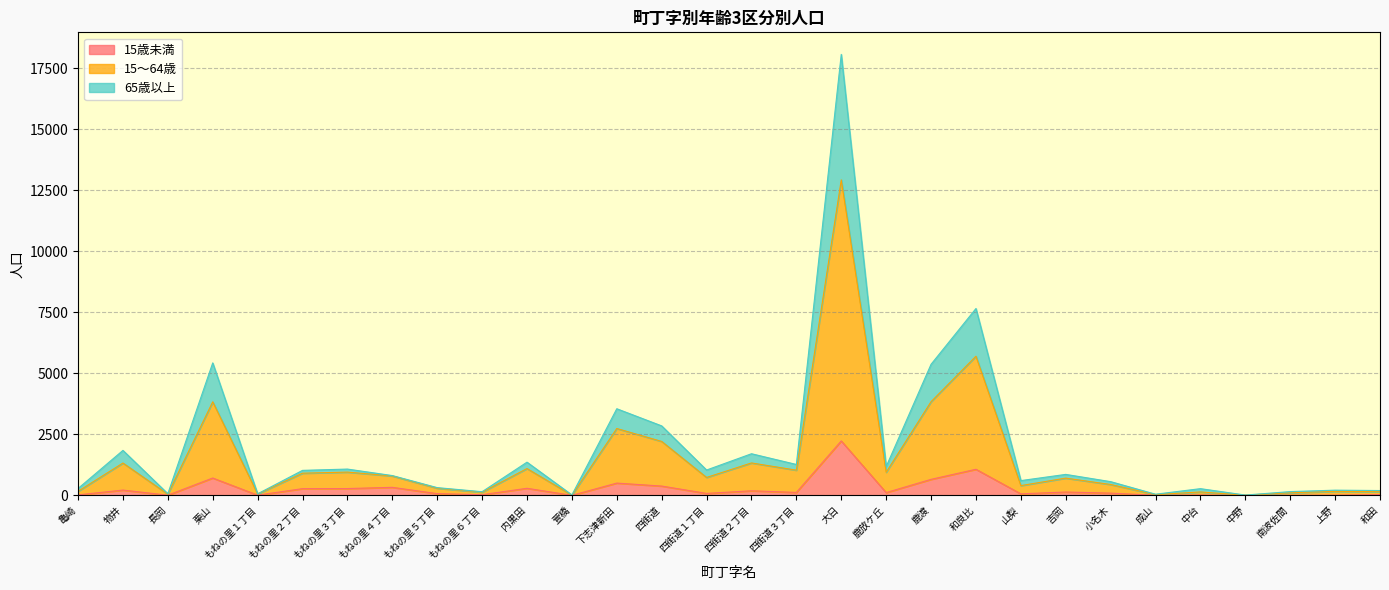

The 15歳未満 series shows 504 at 下志津新田. True or false?

True